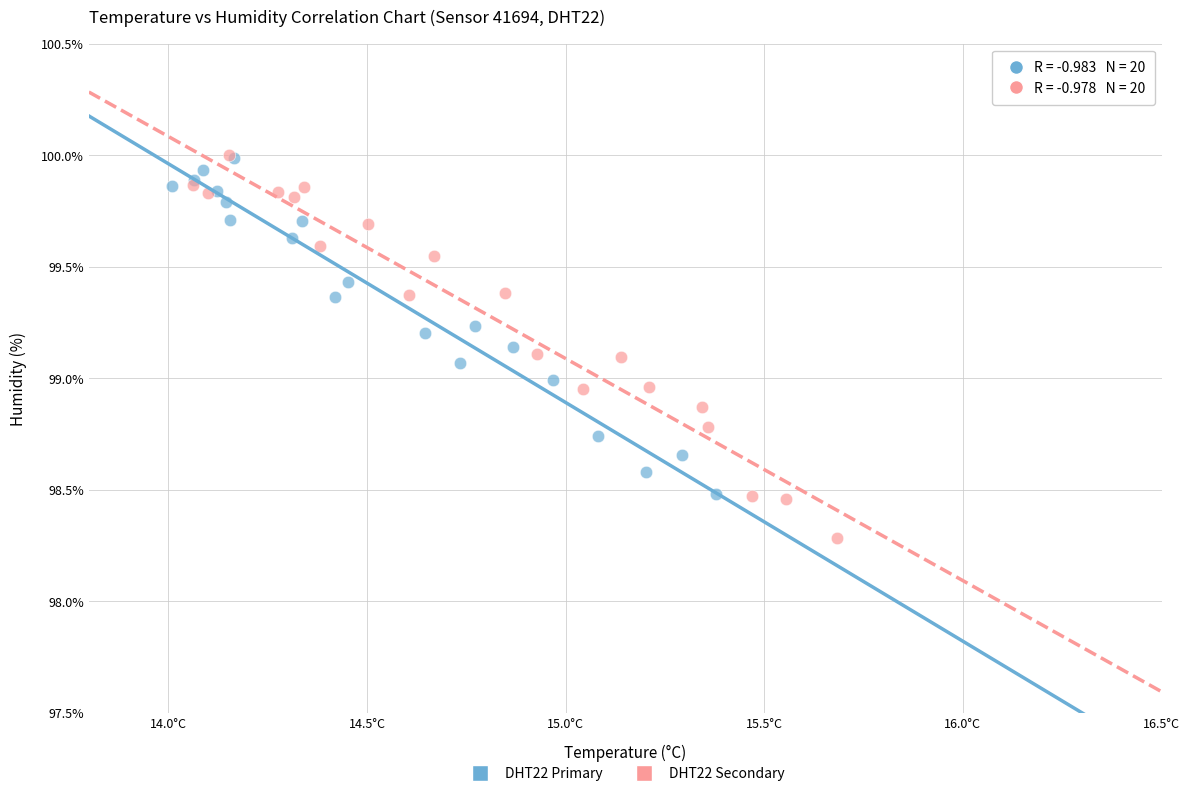

What are all the series names shown in the legend?

DHT22 Primary, DHT22 Secondary